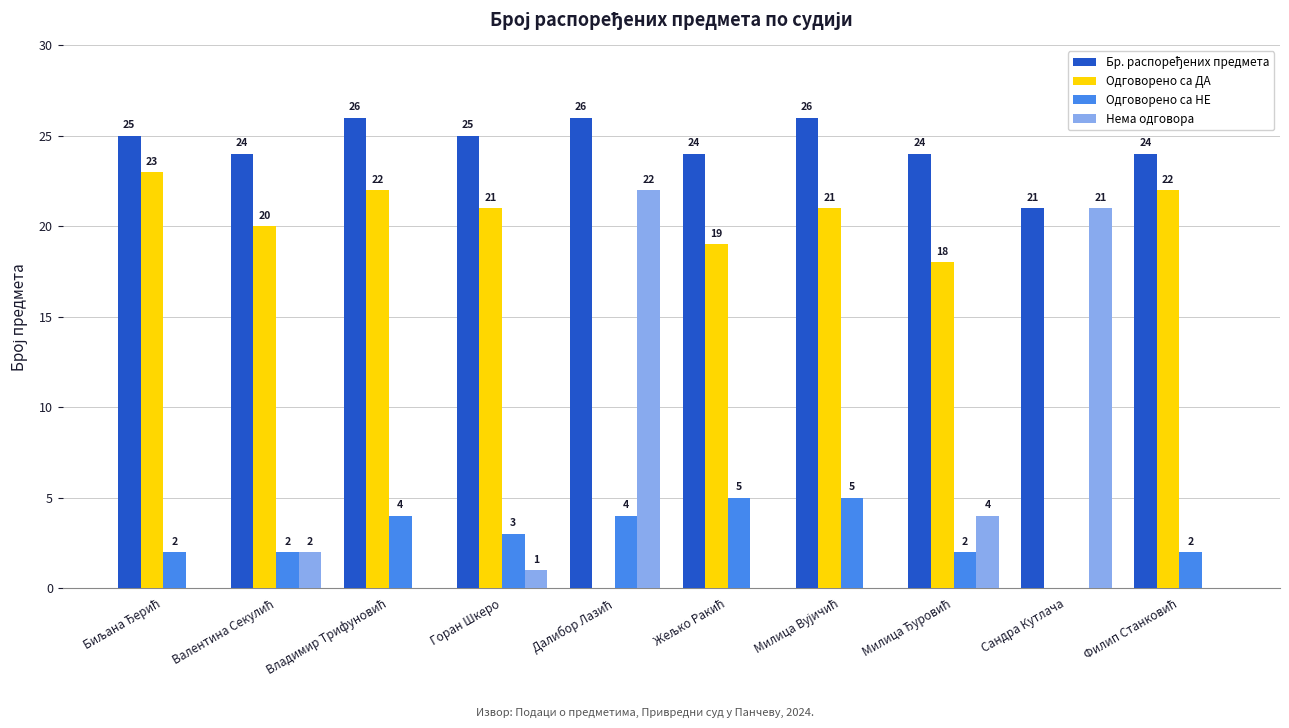

What is the total value across all series at Горан Шкеро?

50